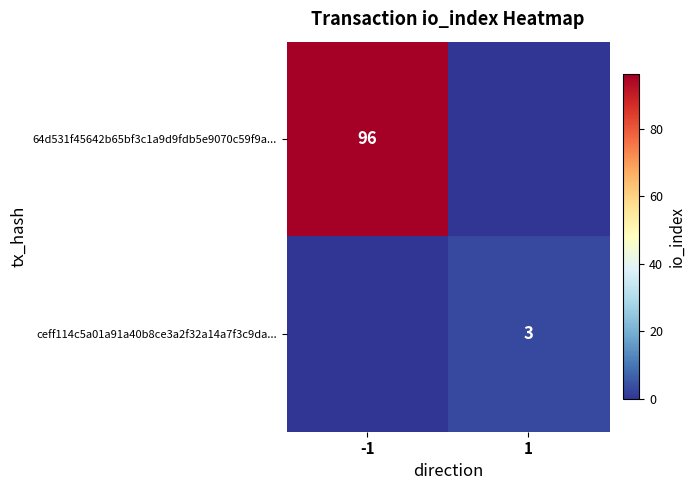

The 64d531f45642b65bf3c1a9d9fdb5e9070c59f9a... series shows 39 at -1. True or false?

False